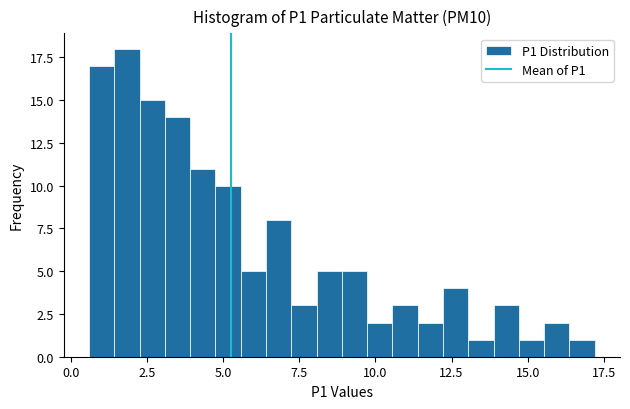

Around what value on the x-axis is the tallest bar? Give the approximate position of its centre, as read against the axis.

2.0